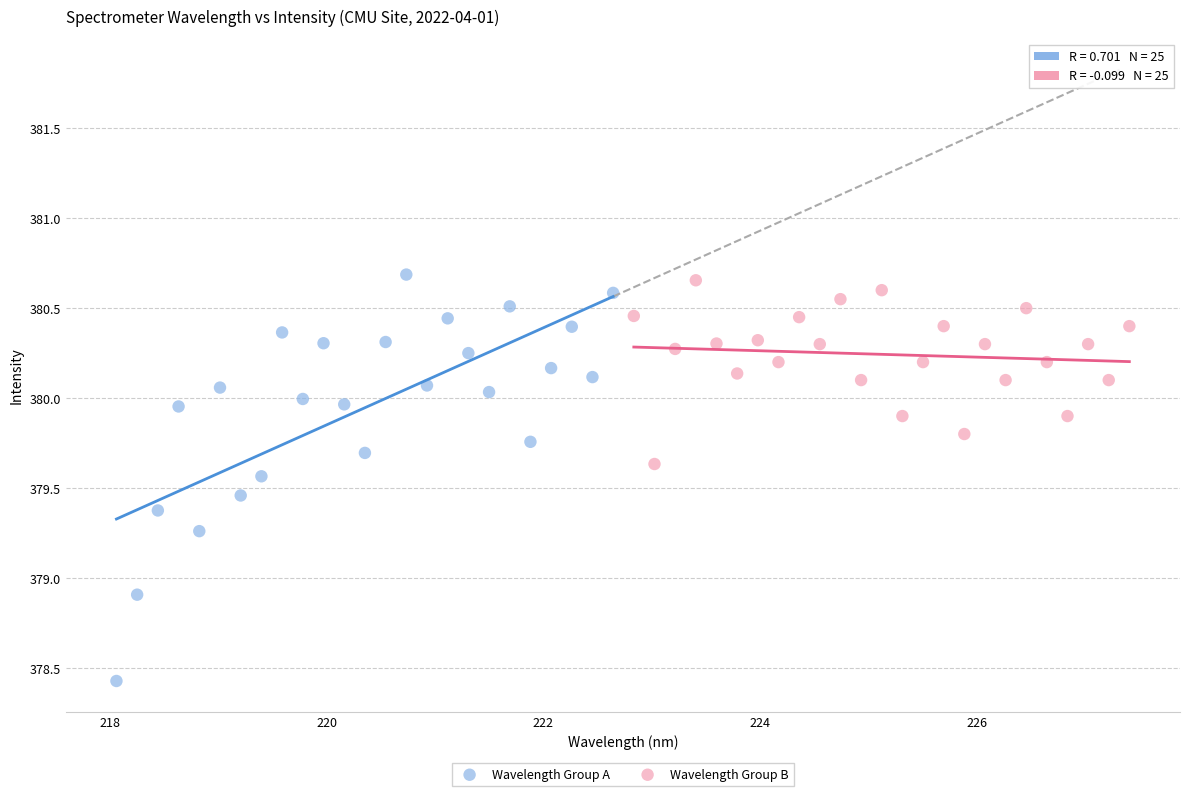

Which series reaches the minimum Y coordinate?

Wavelength Group A